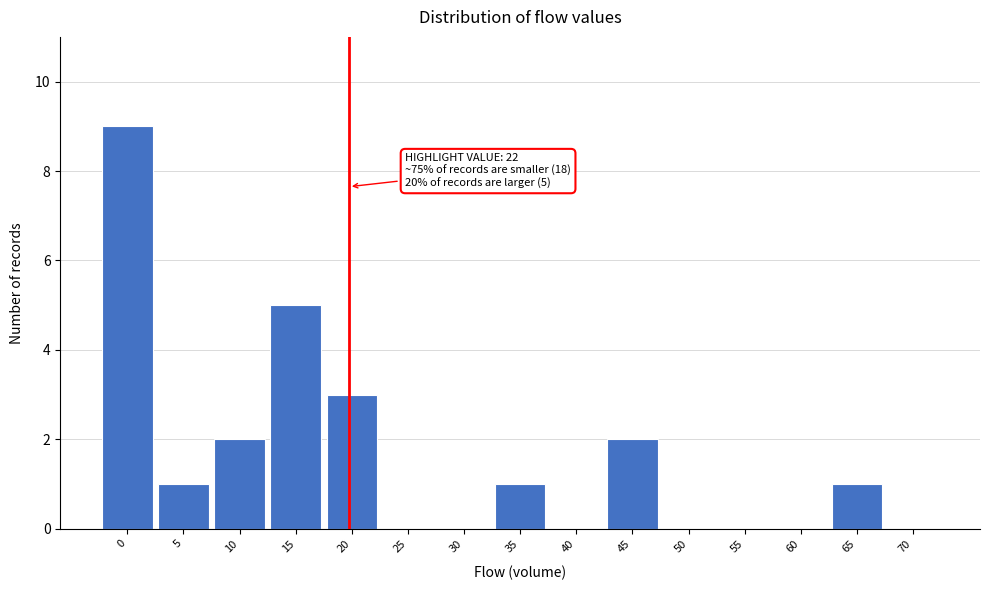

Reading left to right, list all the values displayed in this chart.

0=9	5=1	10=2	15=5	20=3	25=0	30=0	35=1	40=0	45=2	50=0	55=0	60=0	65=1	70=0